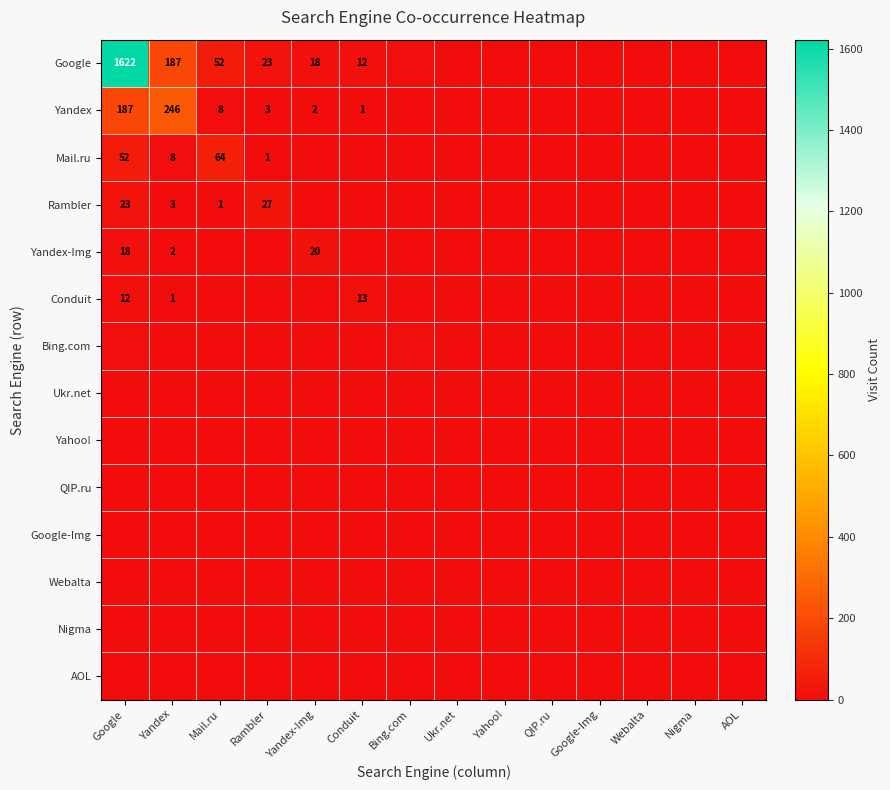

Is it true that Yandex-Img equals -7 at AOL?

False